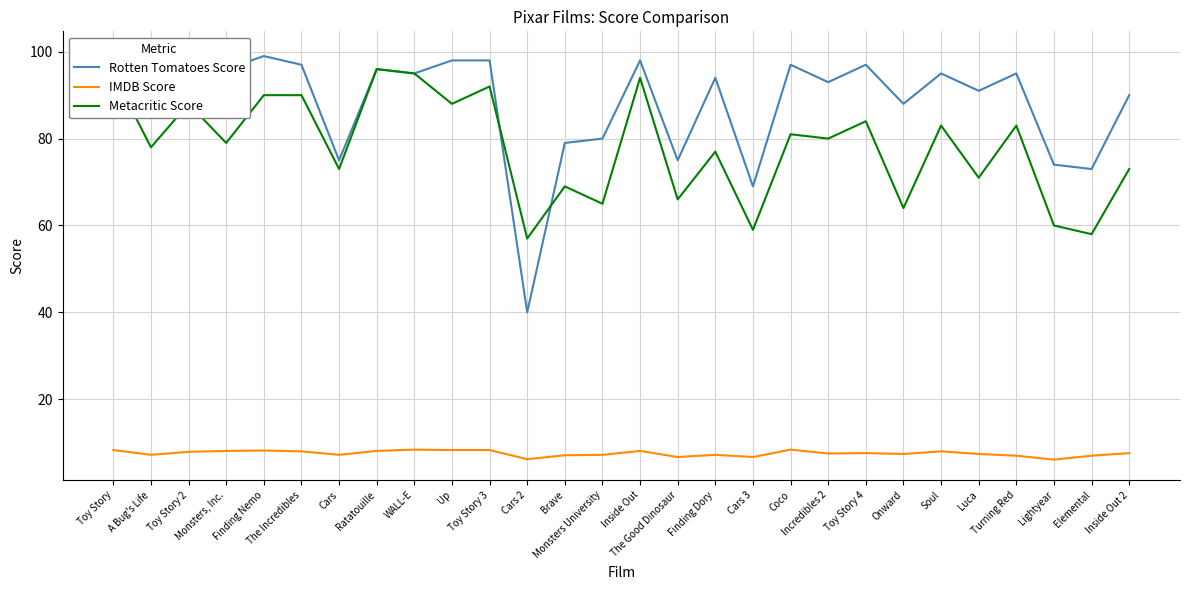

True or false: IMDB Score and Metacritic Score cross at least once.

False